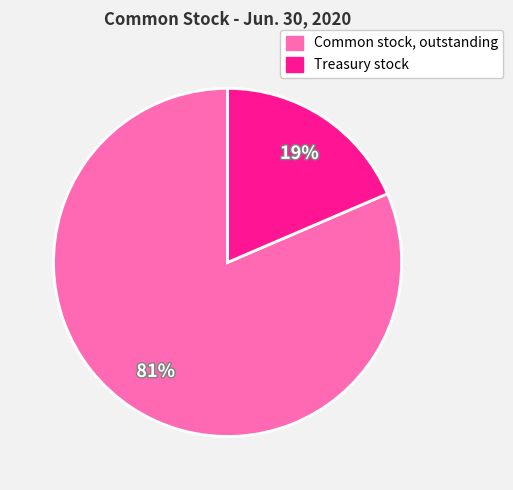

To the nearest percent, what is the combined percentage of Treasury stock and Common stock, outstanding?

100%